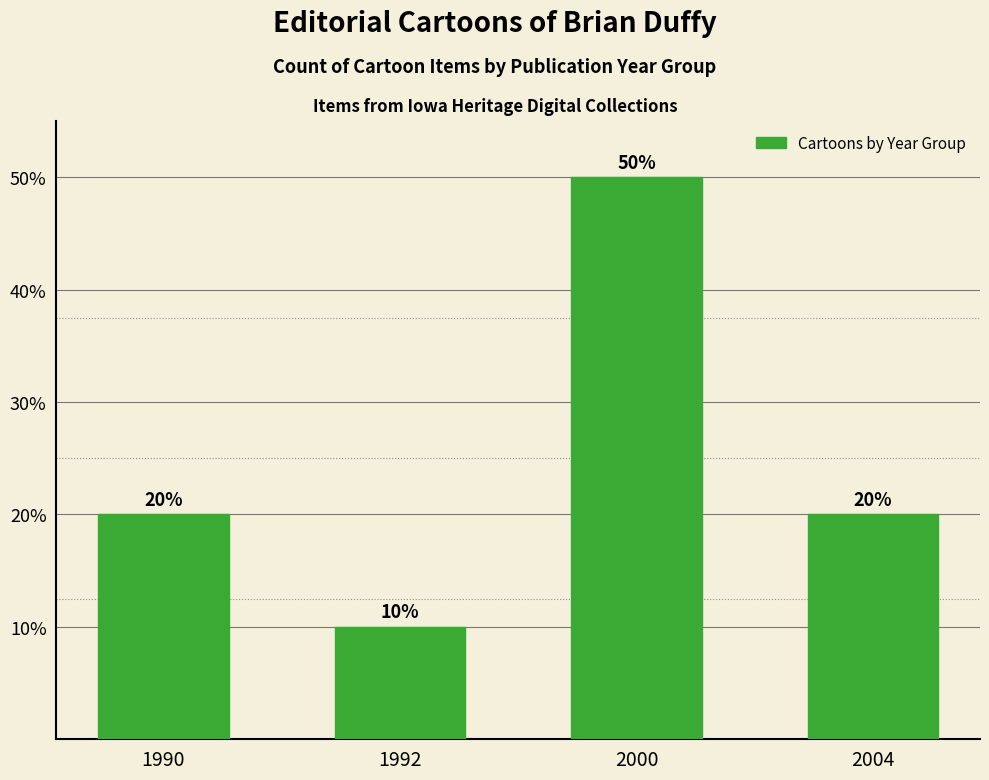

What is the difference between the maximum and minimum values?

40